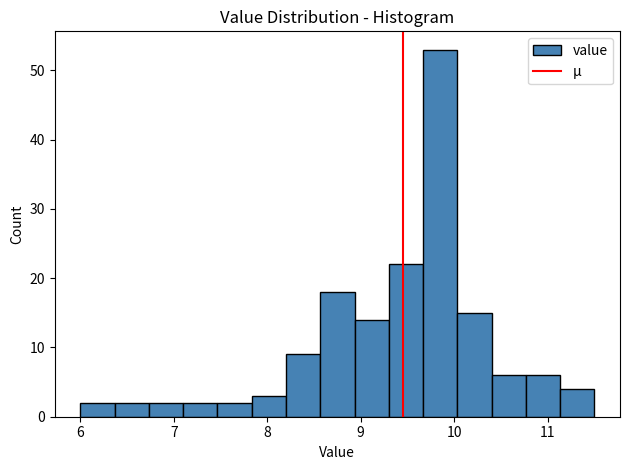

Read against the x-axis, roughly where is the centre of the tallest bar?

9.9